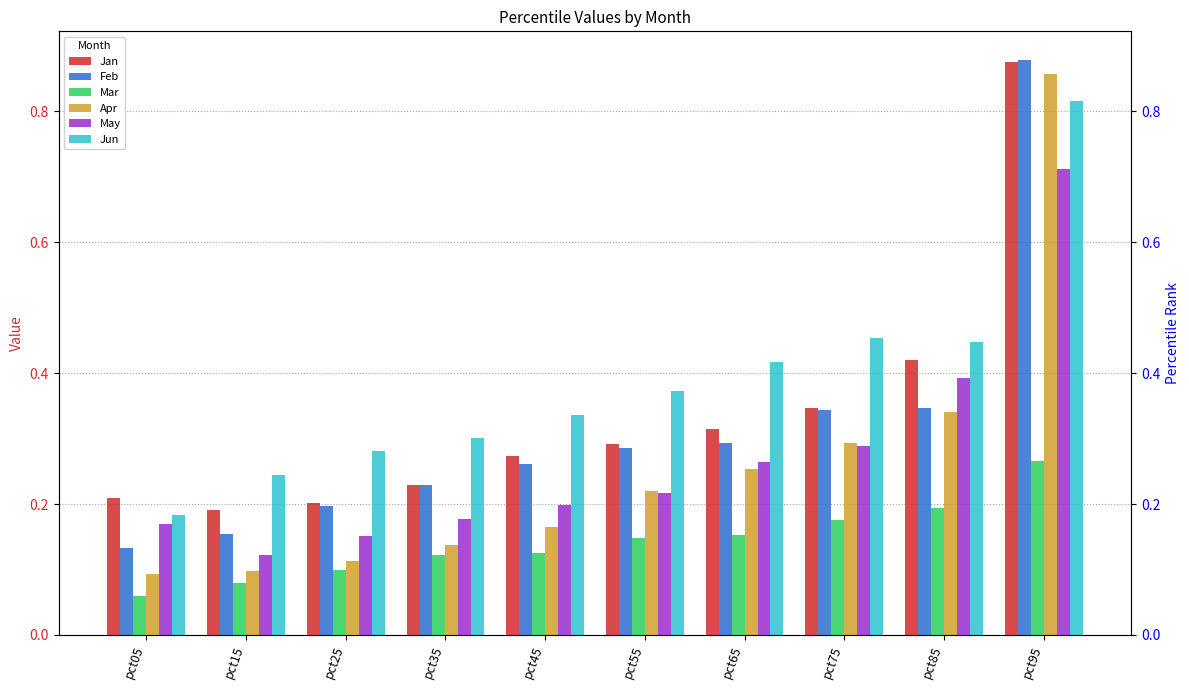

Which category has the lowest value in the Jun series?

pct05